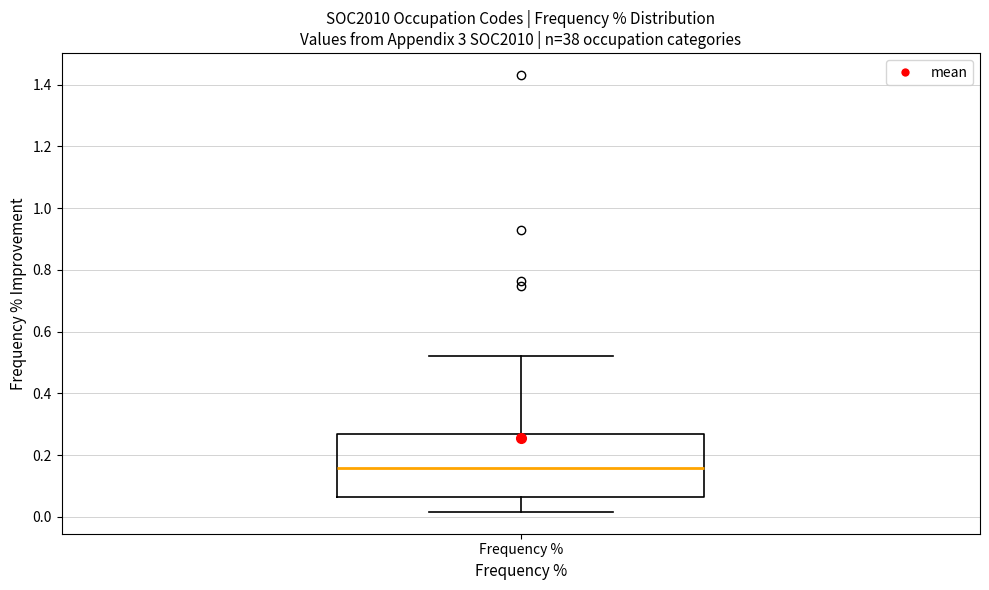

Where does the upper whisker of the box for Frequency % end on the y-axis? The values are not printed on the chart, so give them approximately, as read against the axis.

0.52